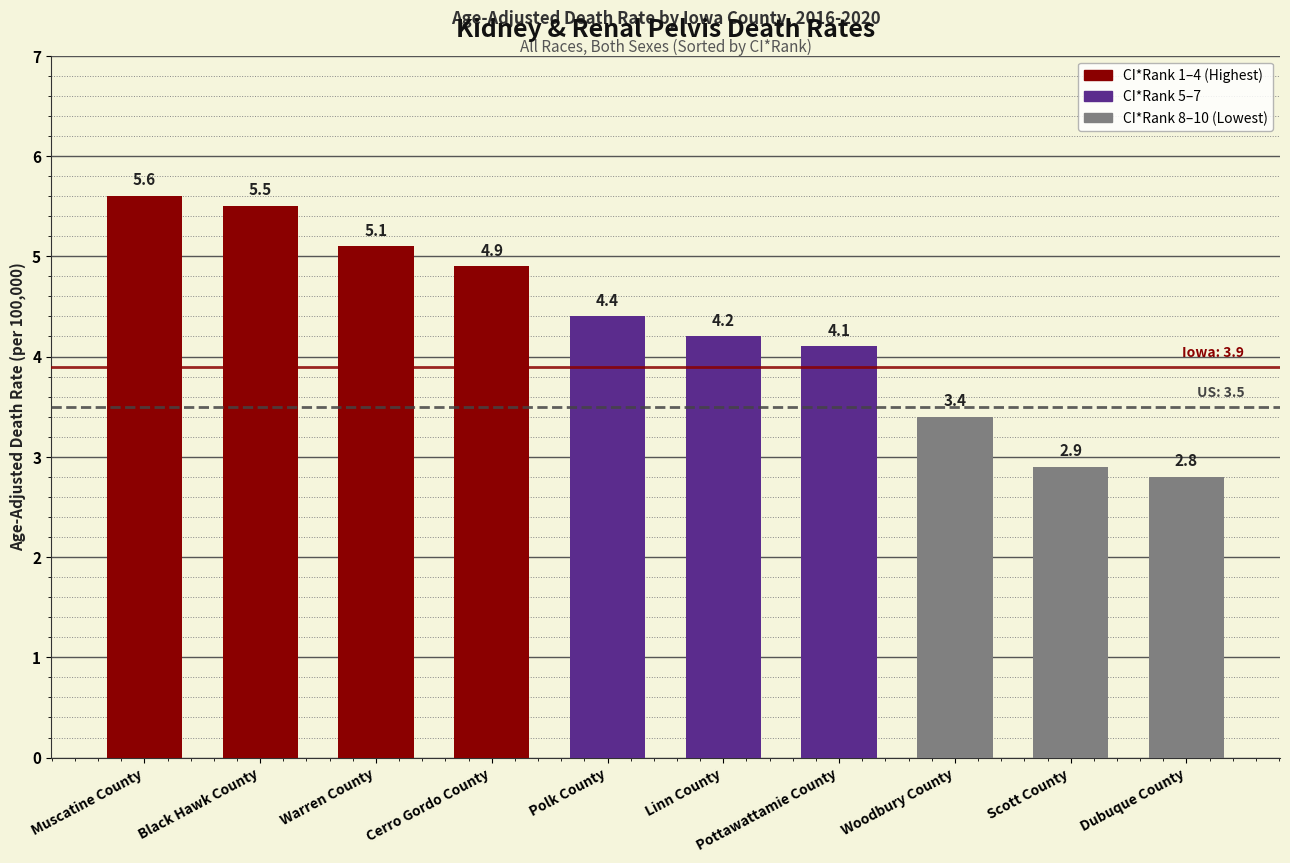

How many values exceed 4?

7